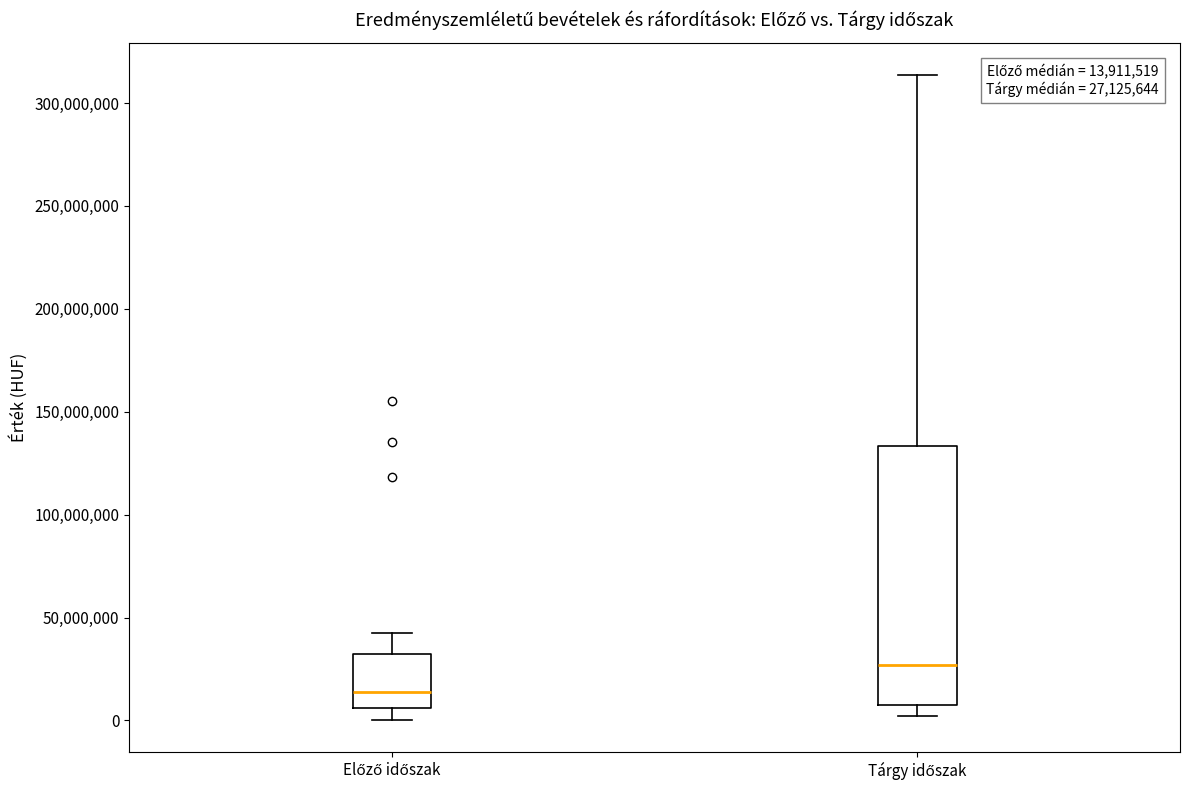

Which box is the tallest, from its lower edge to its upper edge?

Tárgy időszak